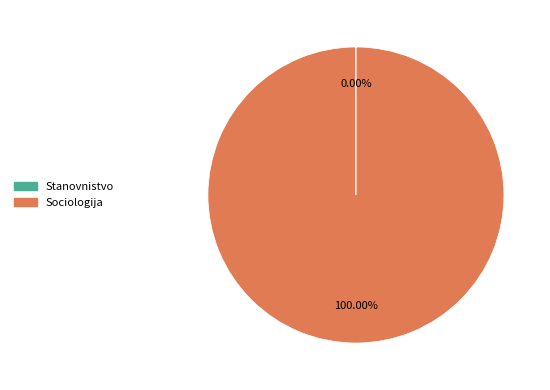

Which slice is the largest?

Sociologija